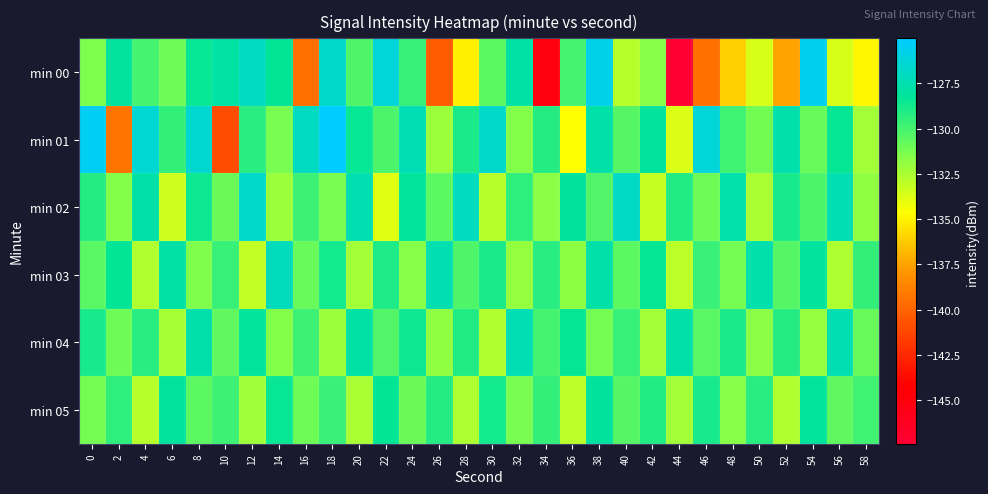

Reading right to left, list all the values displayed in this chart.

min 00: 58=-134.8	56=-133.6	54=-125.6	52=-137.5	50=-133.6	48=-136.1	46=-139.4	44=-147.4	42=-131.6	40=-132.9	38=-125.7	36=-130.0	34=-145.1	32=-127.8	30=-130.5	28=-135.0	26=-140.4	24=-129.6	22=-126.2	20=-130.3	18=-126.6	16=-139.6	14=-128.3	12=-127.0	10=-127.9	8=-128.4	6=-131.0	4=-130.0	2=-128.1	0=-131.3
min 01: 58=-132.3	56=-128.4	54=-130.8	52=-127.6	50=-131.1	48=-129.9	46=-126.3	44=-133.7	42=-128.1	40=-130.4	38=-127.8	36=-134.6	34=-129.2	32=-131.5	30=-126.7	28=-128.9	26=-132.1	24=-127.3	22=-130.1	20=-128.5	18=-125.0	16=-126.9	14=-131.3	12=-129.3	10=-140.9	8=-126.5	6=-129.5	4=-126.5	2=-139.3	0=-125.4
min 02: 58=-131.9	56=-127.4	54=-130.1	52=-128.8	50=-132.5	48=-127.7	46=-131.0	44=-129.1	42=-133.2	40=-126.9	38=-130.3	36=-128.0	34=-131.7	32=-129.4	30=-132.8	28=-127.1	26=-130.6	24=-128.2	22=-133.9	20=-127.5	18=-131.3	16=-129.8	14=-132.1	12=-126.7	10=-130.9	8=-128.6	6=-133.4	4=-127.8	2=-131.5	0=-129.2
min 03: 58=-129.5	56=-132.6	54=-128.1	52=-130.4	50=-127.6	48=-131.2	46=-129.7	44=-132.9	42=-128.4	40=-130.6	38=-127.8	36=-131.8	34=-129.3	32=-132.0	30=-128.9	28=-130.2	26=-127.5	24=-131.6	22=-129.0	20=-132.3	18=-128.7	16=-130.8	14=-127.2	12=-133.1	10=-129.6	8=-131.4	6=-127.9	4=-132.7	2=-128.3	0=-130.5
min 04: 58=-130.8	56=-127.5	54=-132.0	52=-129.2	50=-131.7	48=-128.9	46=-130.5	44=-127.8	42=-132.3	40=-129.6	38=-131.2	36=-128.4	34=-130.0	32=-127.4	30=-132.7	28=-129.1	26=-131.9	24=-128.6	22=-130.3	20=-127.9	18=-132.1	16=-129.8	14=-131.5	12=-128.2	10=-130.7	8=-127.6	6=-132.4	4=-129.3	2=-131.0	0=-128.8
min 05: 58=-129.9	56=-130.7	54=-128.2	52=-132.7	50=-129.3	48=-131.6	46=-128.8	44=-132.3	42=-129.1	40=-130.4	38=-128.0	36=-132.9	34=-129.5	32=-131.3	30=-128.7	28=-132.6	26=-129.2	24=-130.9	22=-128.3	20=-132.5	18=-129.7	16=-131.0	14=-128.5	12=-132.2	10=-129.8	8=-130.6	6=-128.1	4=-132.8	2=-129.4	0=-131.2